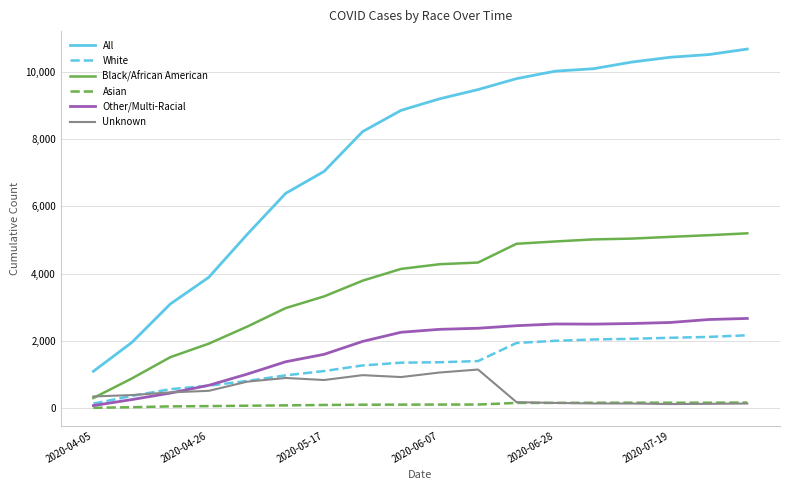

Which series ends up on top after the final intersection of Other/Multi-Racial and Unknown?

Other/Multi-Racial